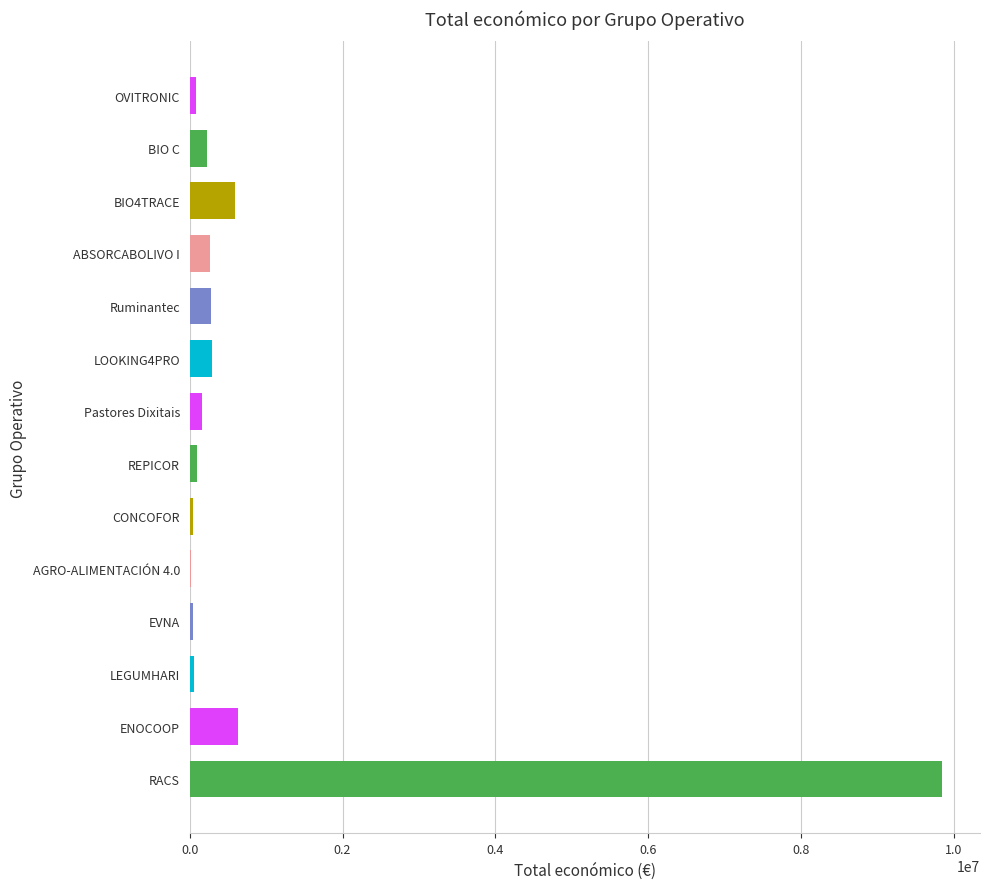

What is the sum of all values?

12633650